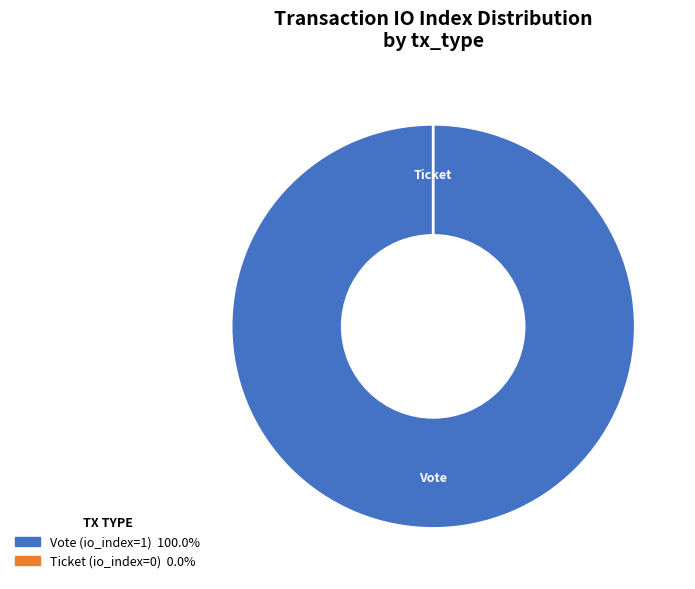

To the nearest percent, what is the combined percentage of Vote (io_index=1) and Ticket (io_index=0)?

100%